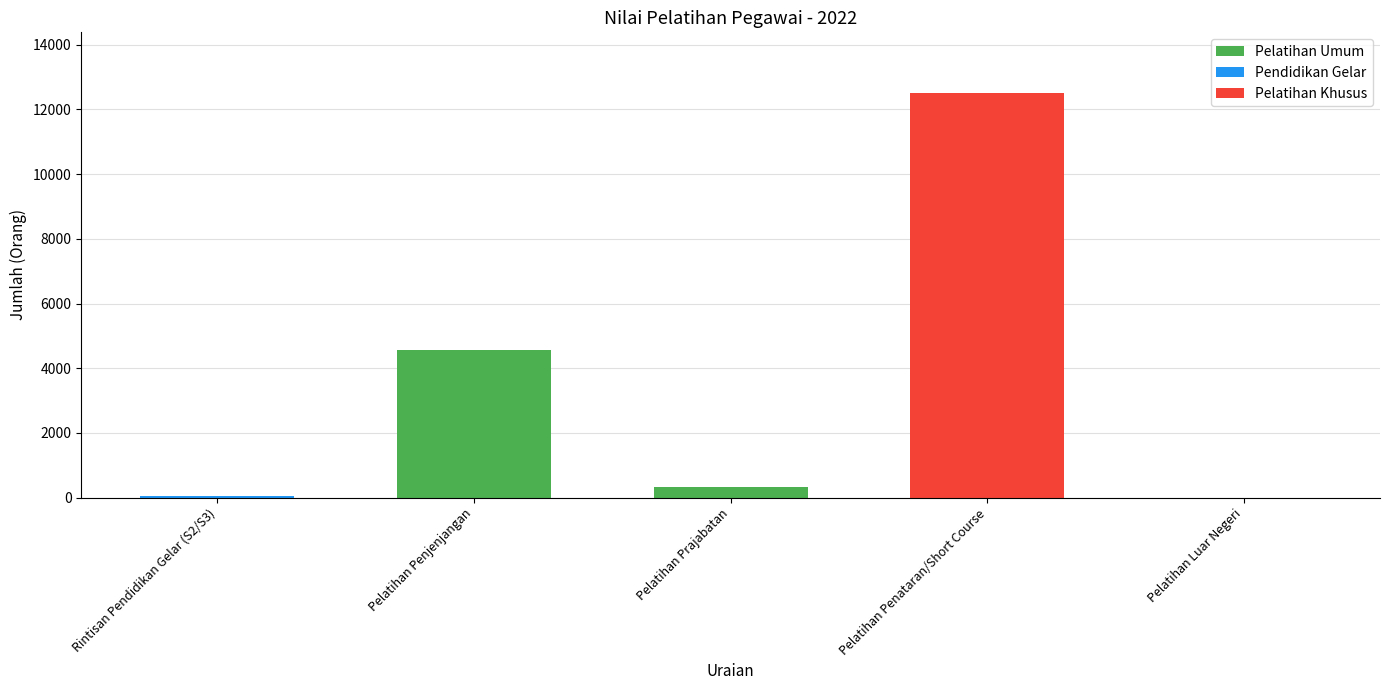

What is the sum of the values at Pelatihan Luar Negeri and Pelatihan Prajabatan?

323